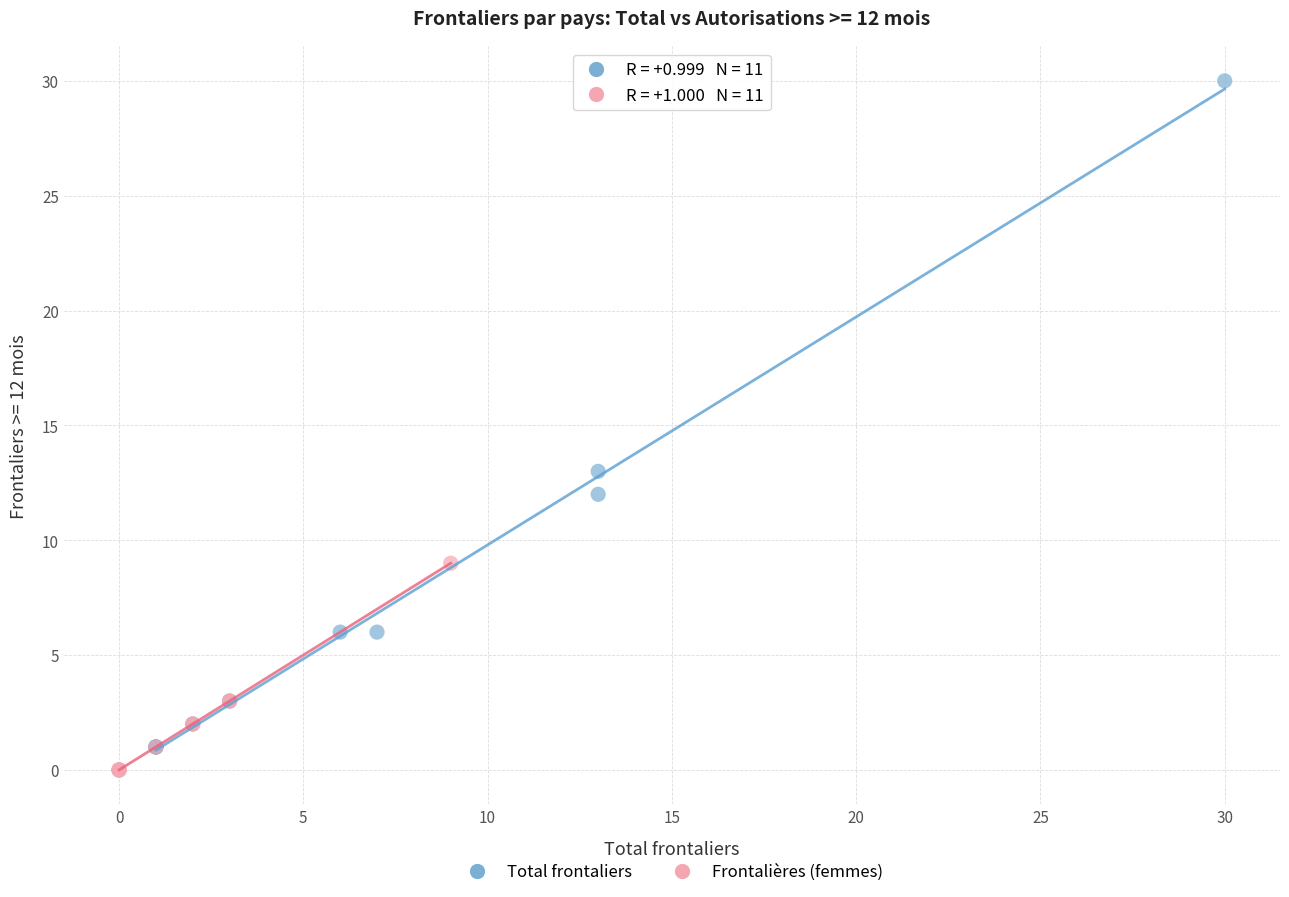

Which series has the widest spread of Y values?

Total frontaliers